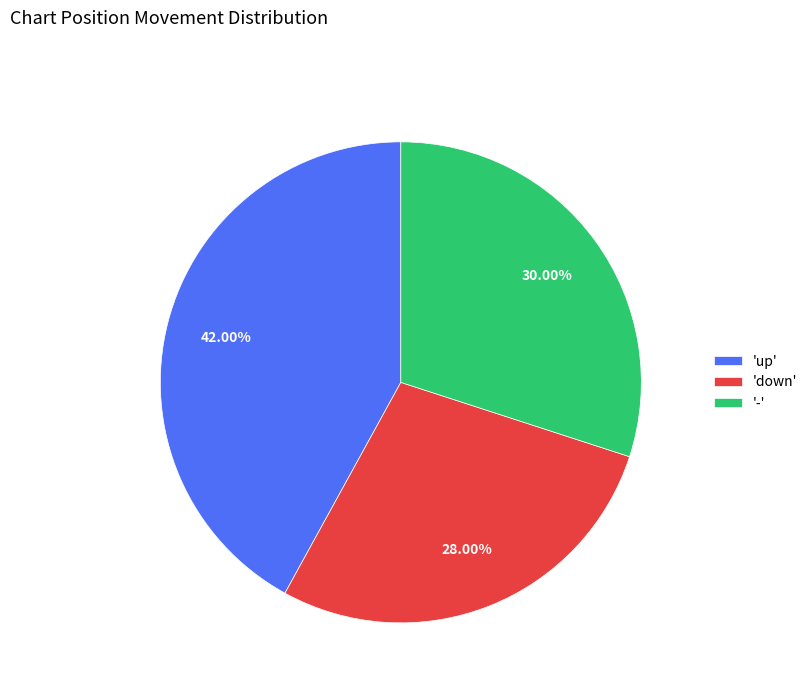

Which has a higher value, 'up' or '-'?

'up'